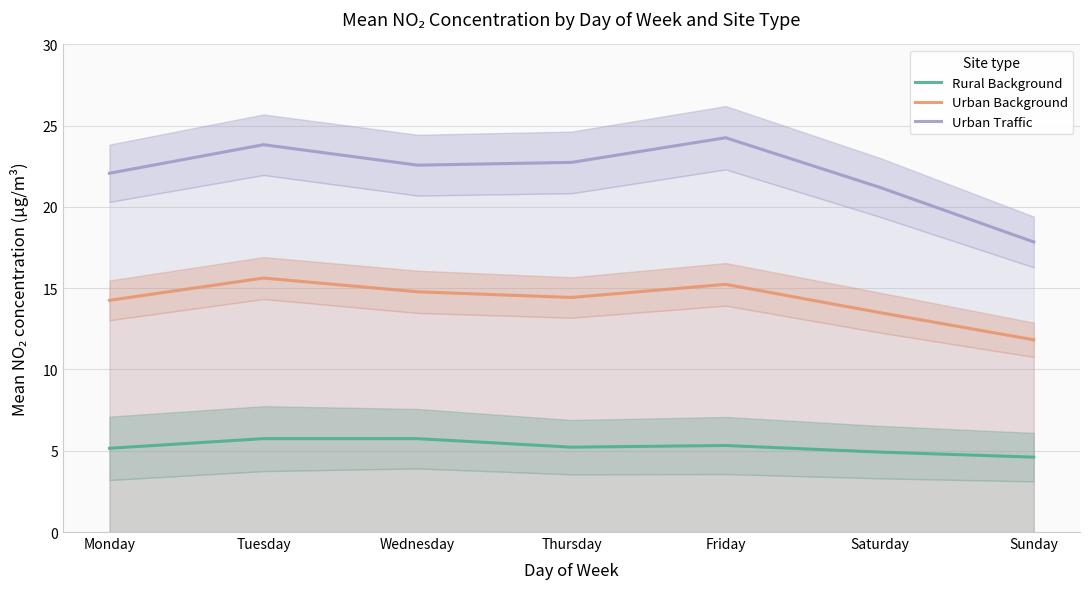

Which category has the highest value in the Urban Traffic series?

Friday